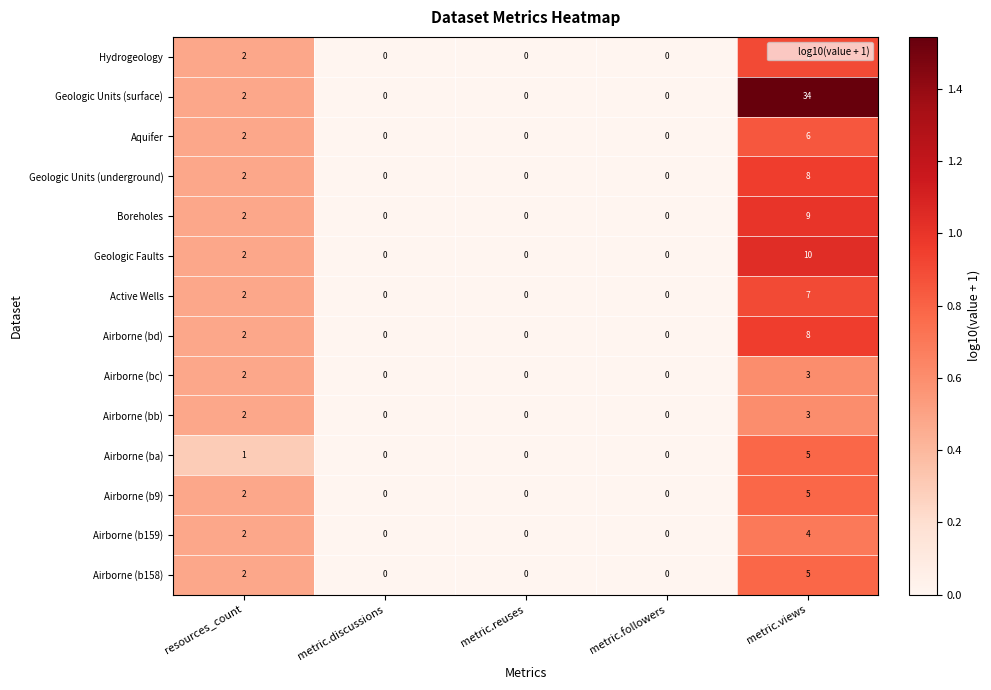

What is the sum of all Geologic Units (surface) values?

36